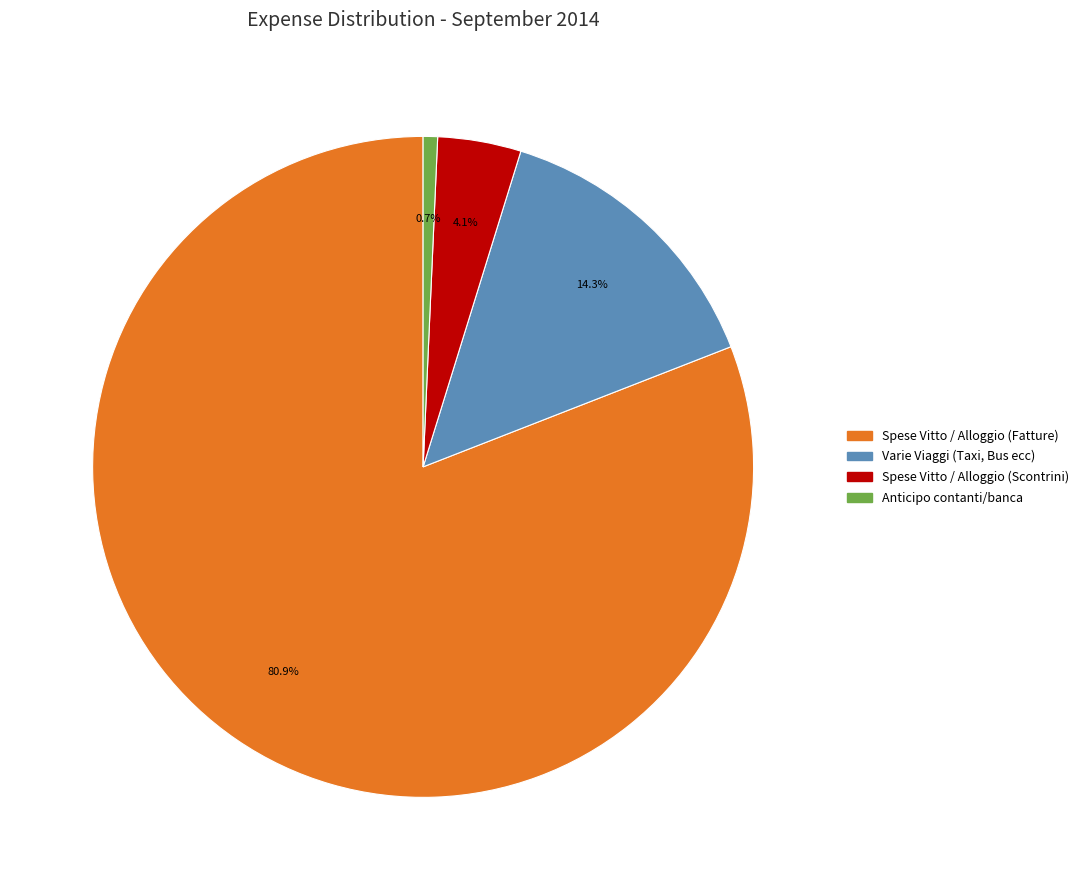

Is there a majority slice in this chart?

Yes